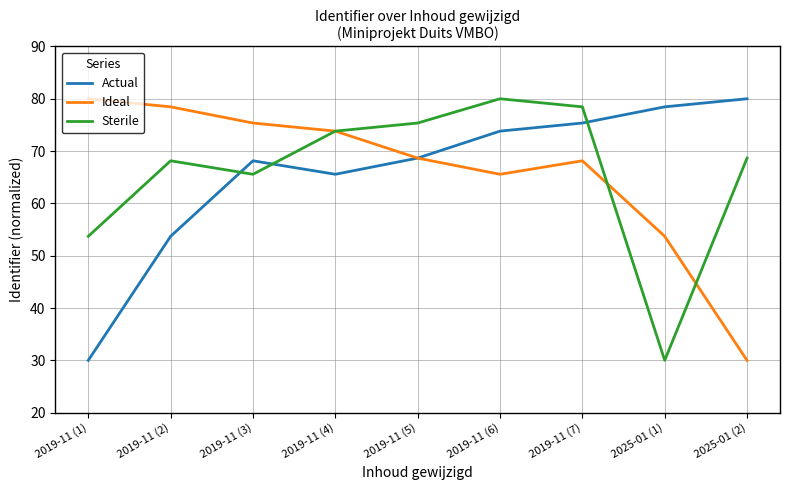

What position from the right is 2025-01 (2)?

1